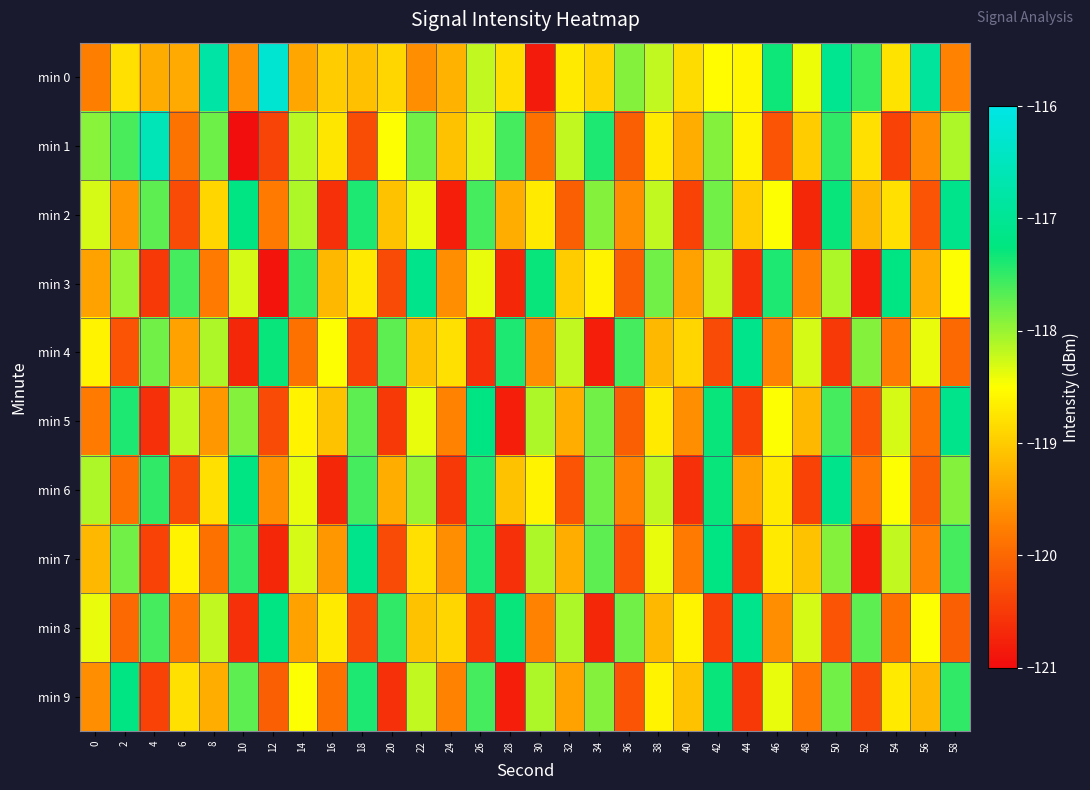

Between 6 and 34, which series saw the biggest shift?

min 6